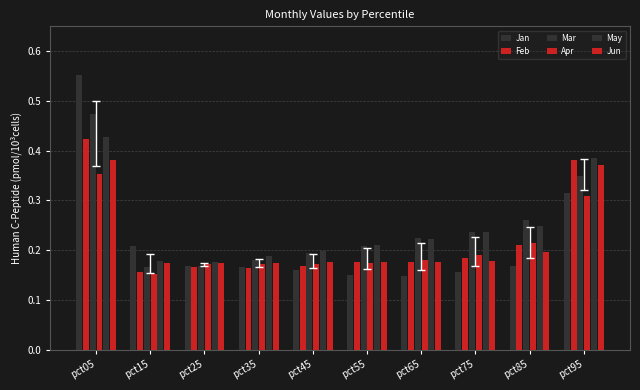

What is the difference between the maximum and minimum values in the May series?

0.3